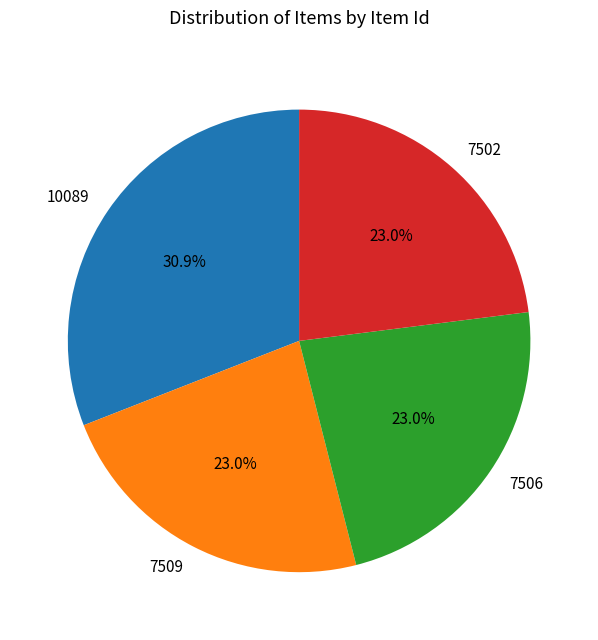

True or false: 10089 accounts for 37% of the total.

False